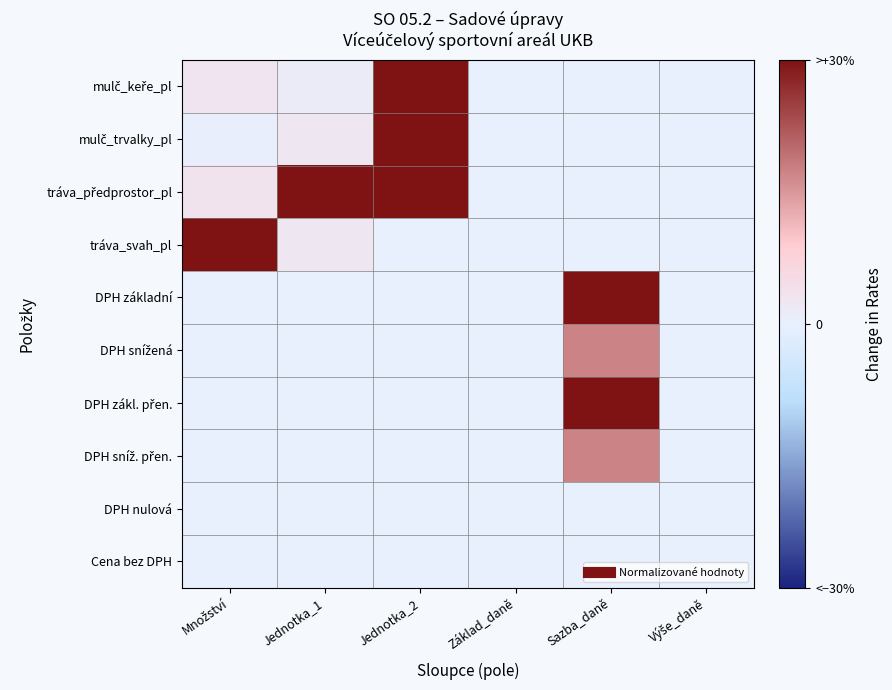

How many data points does each series have?

6